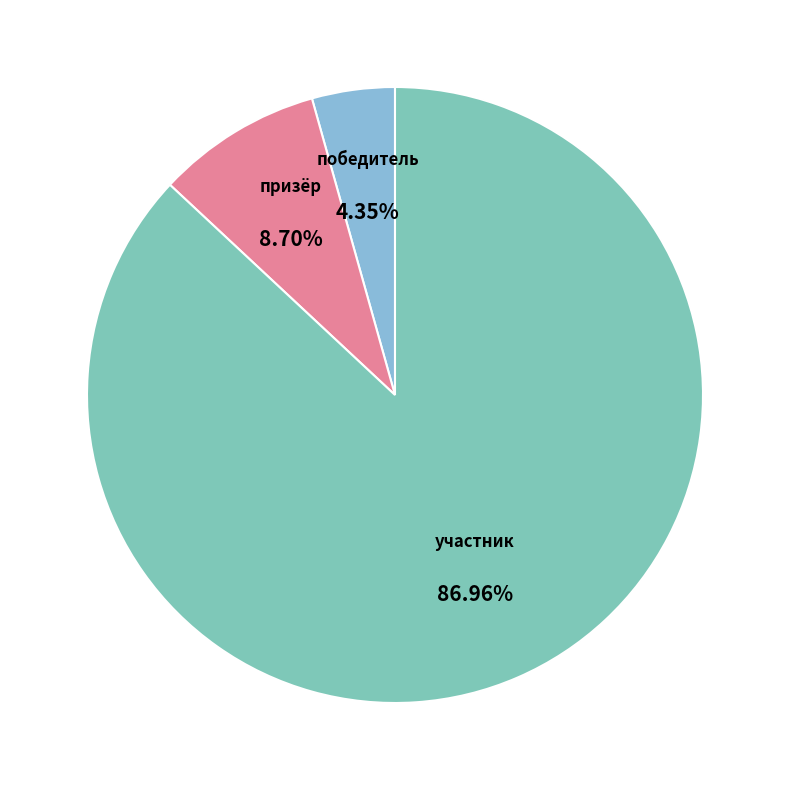

Count the number of slices in the pie.

3